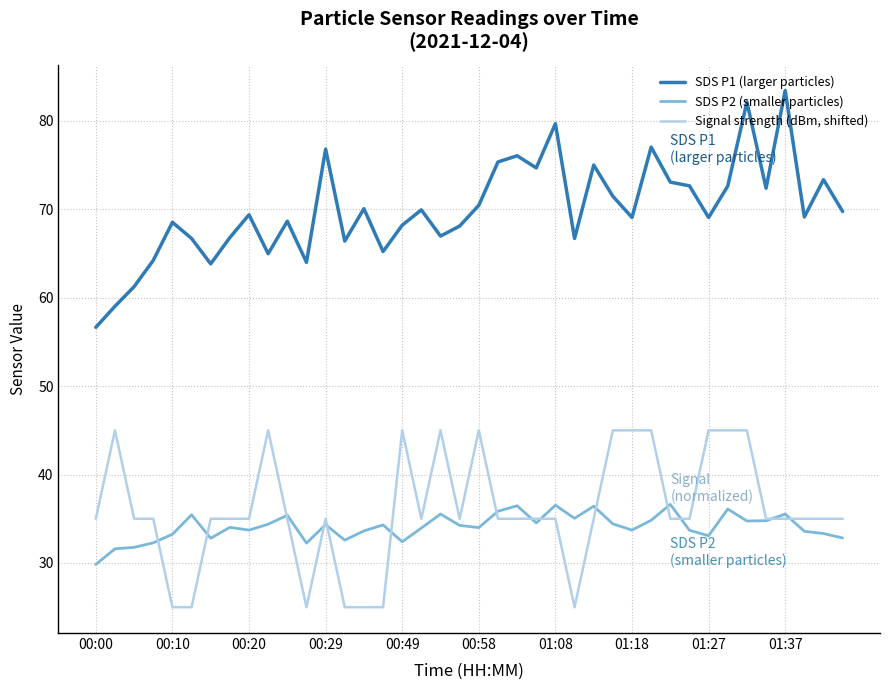

What is the difference between the second highest and minimum values in the Signal strength (dBm, shifted) series?

20.0